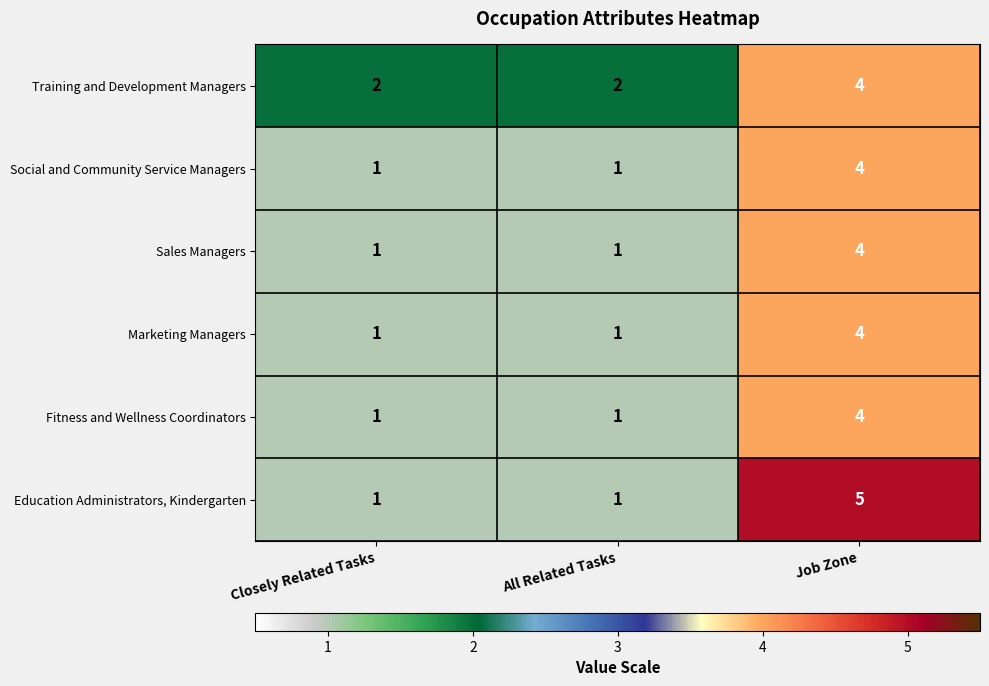

How many Training and Development Managers values are between 2 and 4?

3